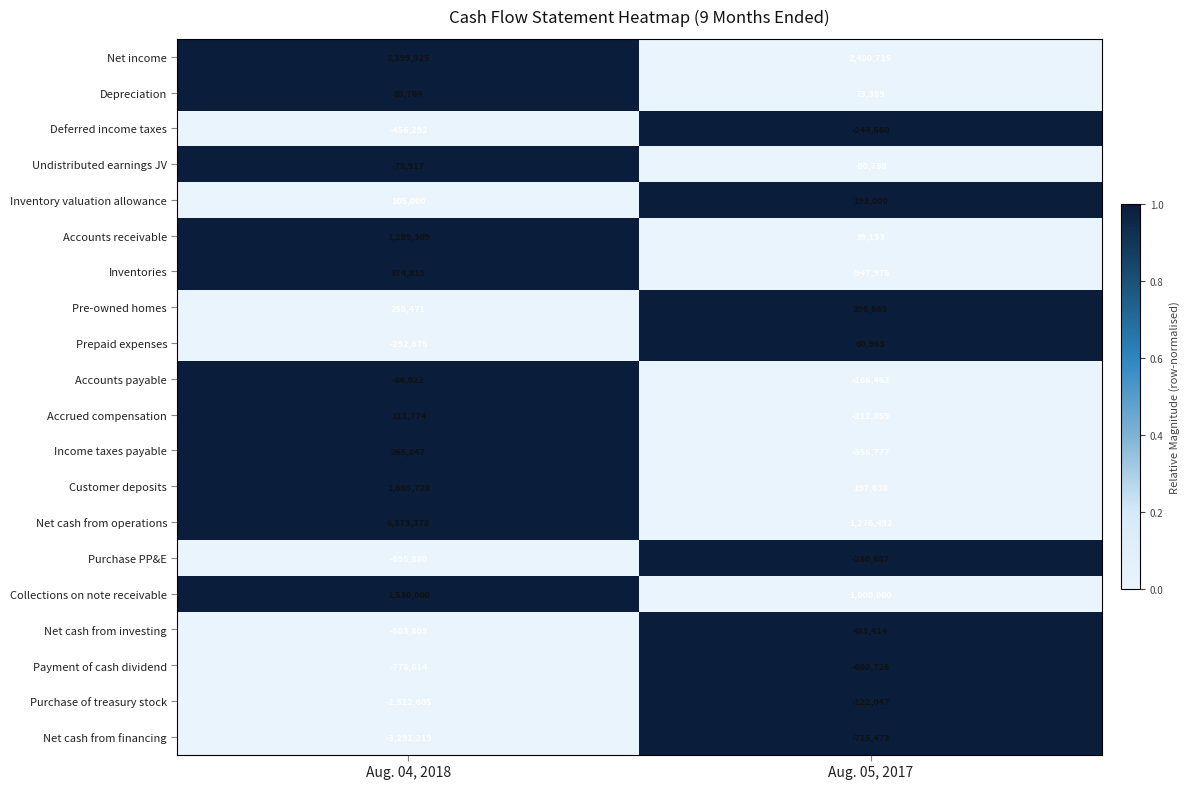

At which category is the sum across all series the highest?

Aug. 04, 2018